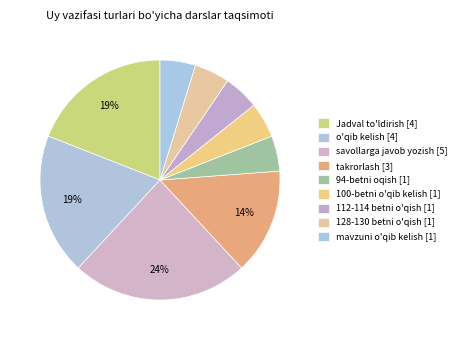

How many segments does this pie chart have?

9